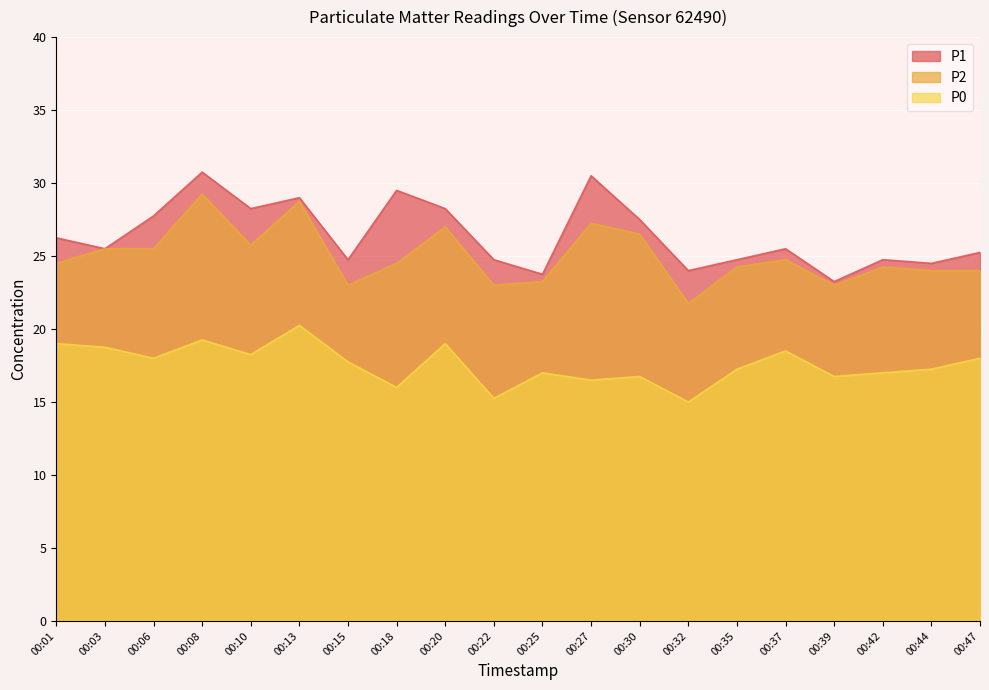

Which series has the largest total across all categories?

P1